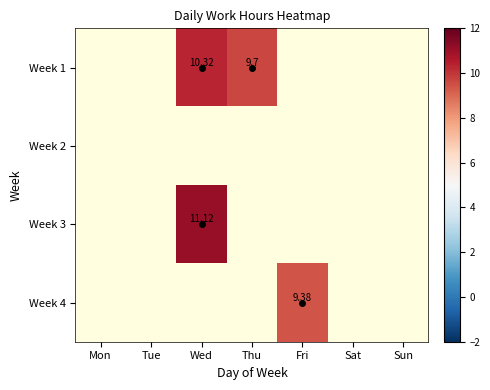

How many positive values does the Week 1 series have?

2